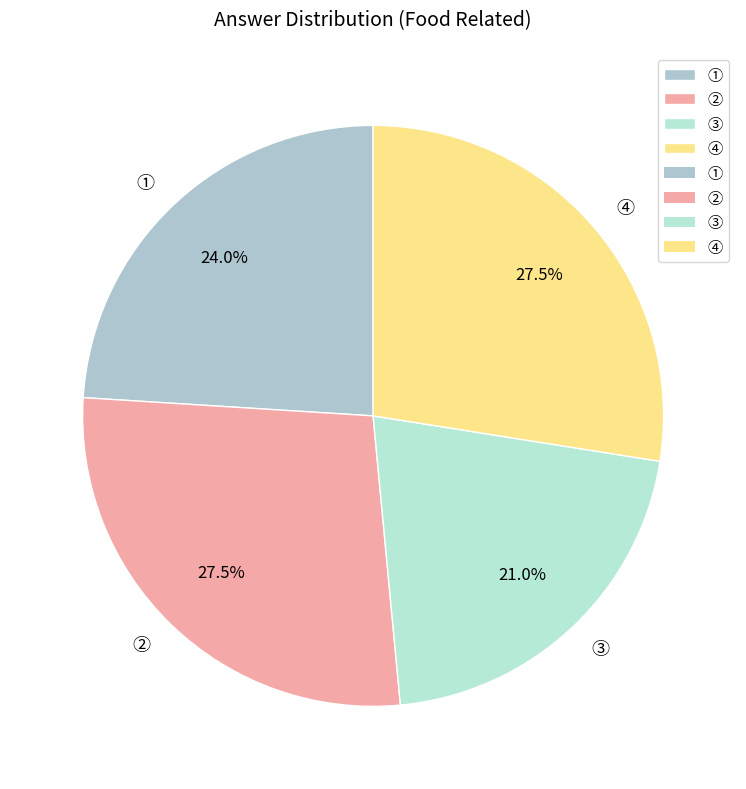

Which slice is the smallest?

③